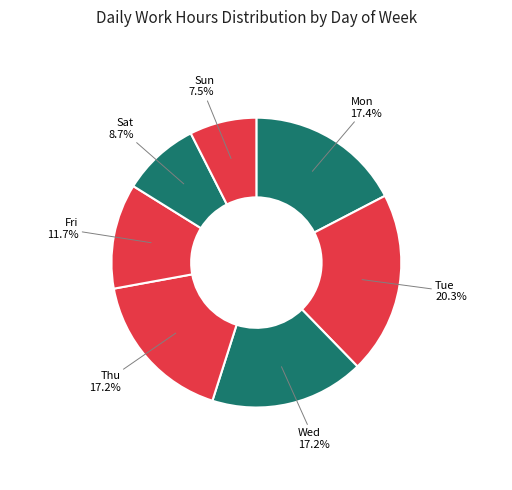

How many slices are in this pie chart?

7